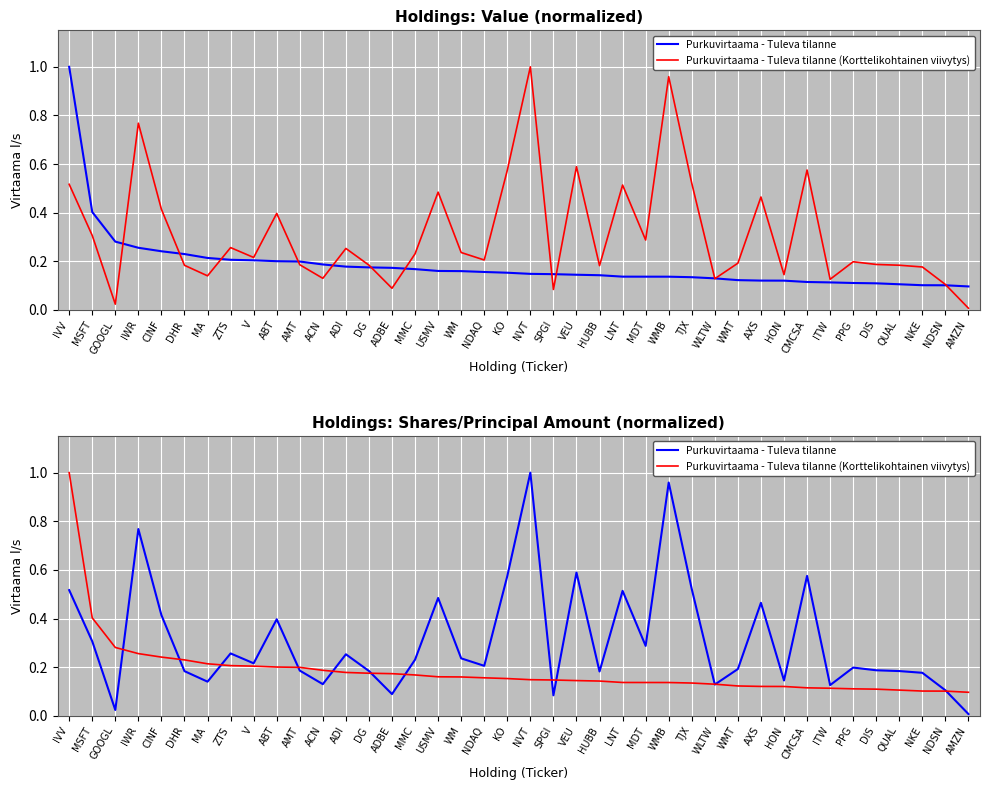

True or false: Purkuvirtaama - Tuleva tilanne has a value of 0.2 at QUAL.

True